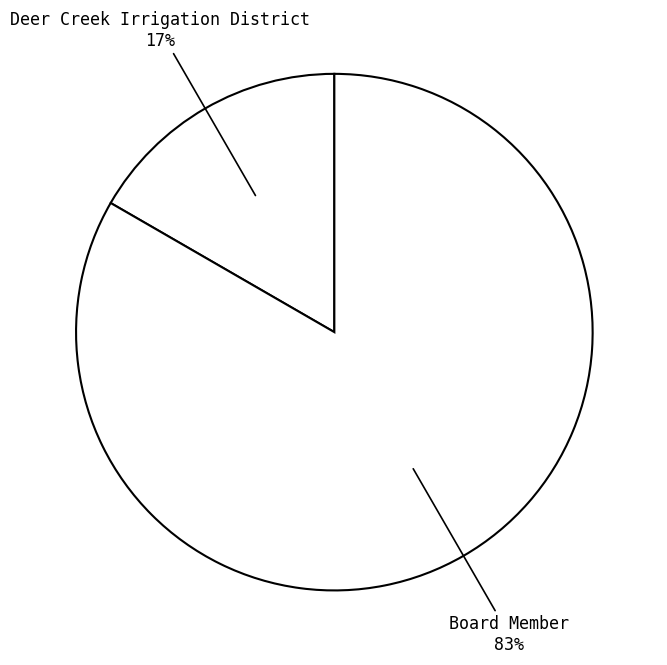

To the nearest percent, what portion does Deer Creek Irrigation District represent?

17%